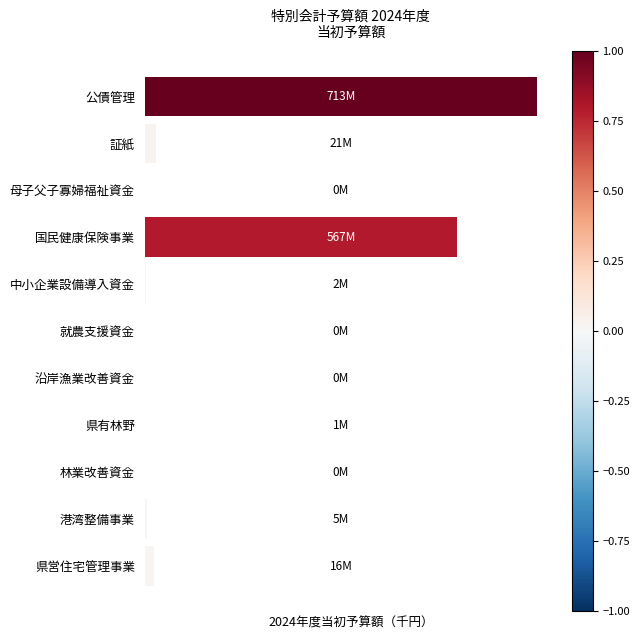

Are the bars horizontal?

Yes